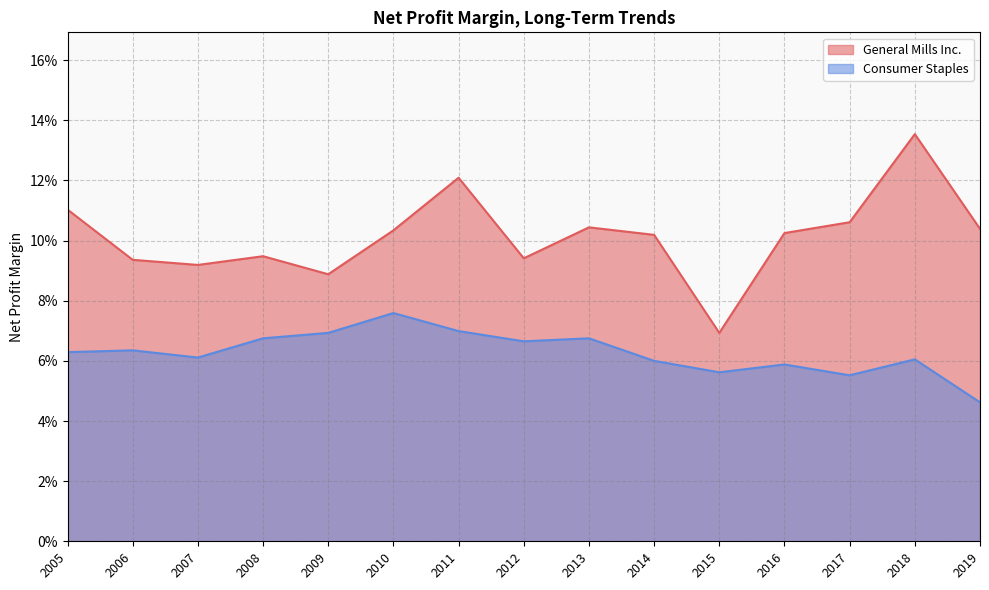

Is it true that General Mills Inc. equals 0.2 at 2009?

False